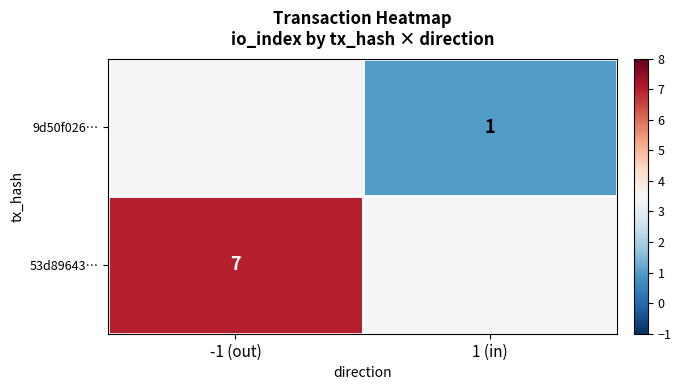

The value of 53d89643… at -1 (out) is 7. True or false?

True